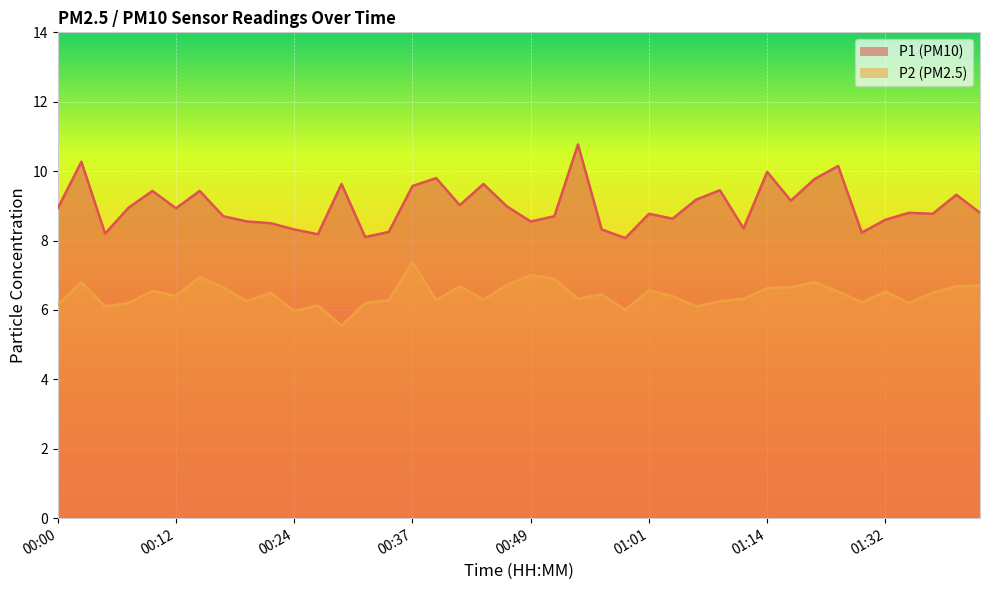

How many series are shown in this chart?

2